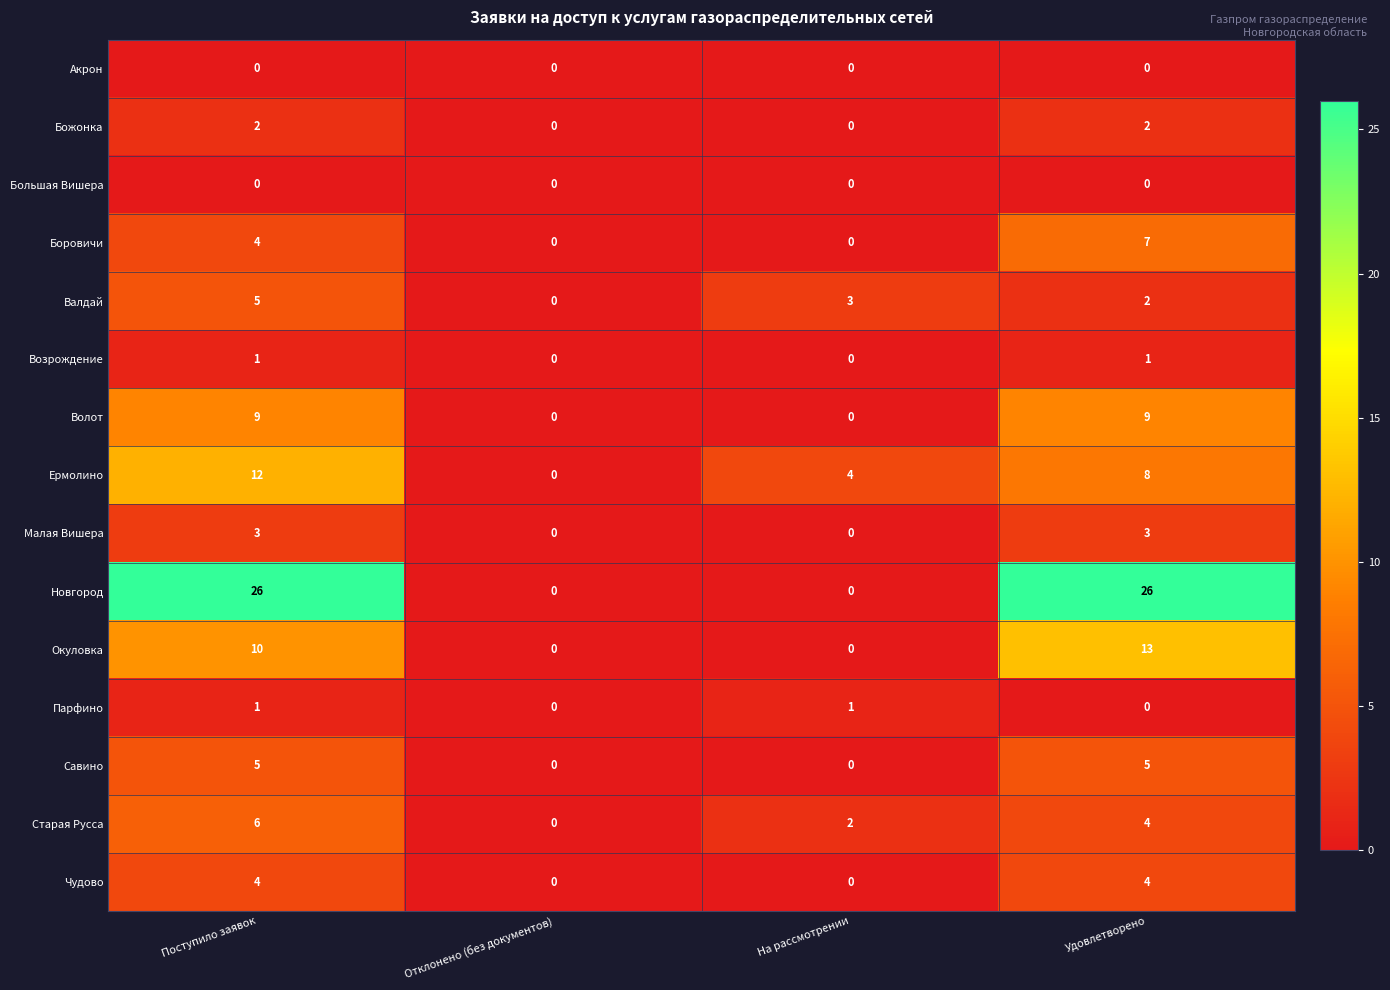

What is the sum of the Чудово values at Поступило заявок and На рассмотрении?

4